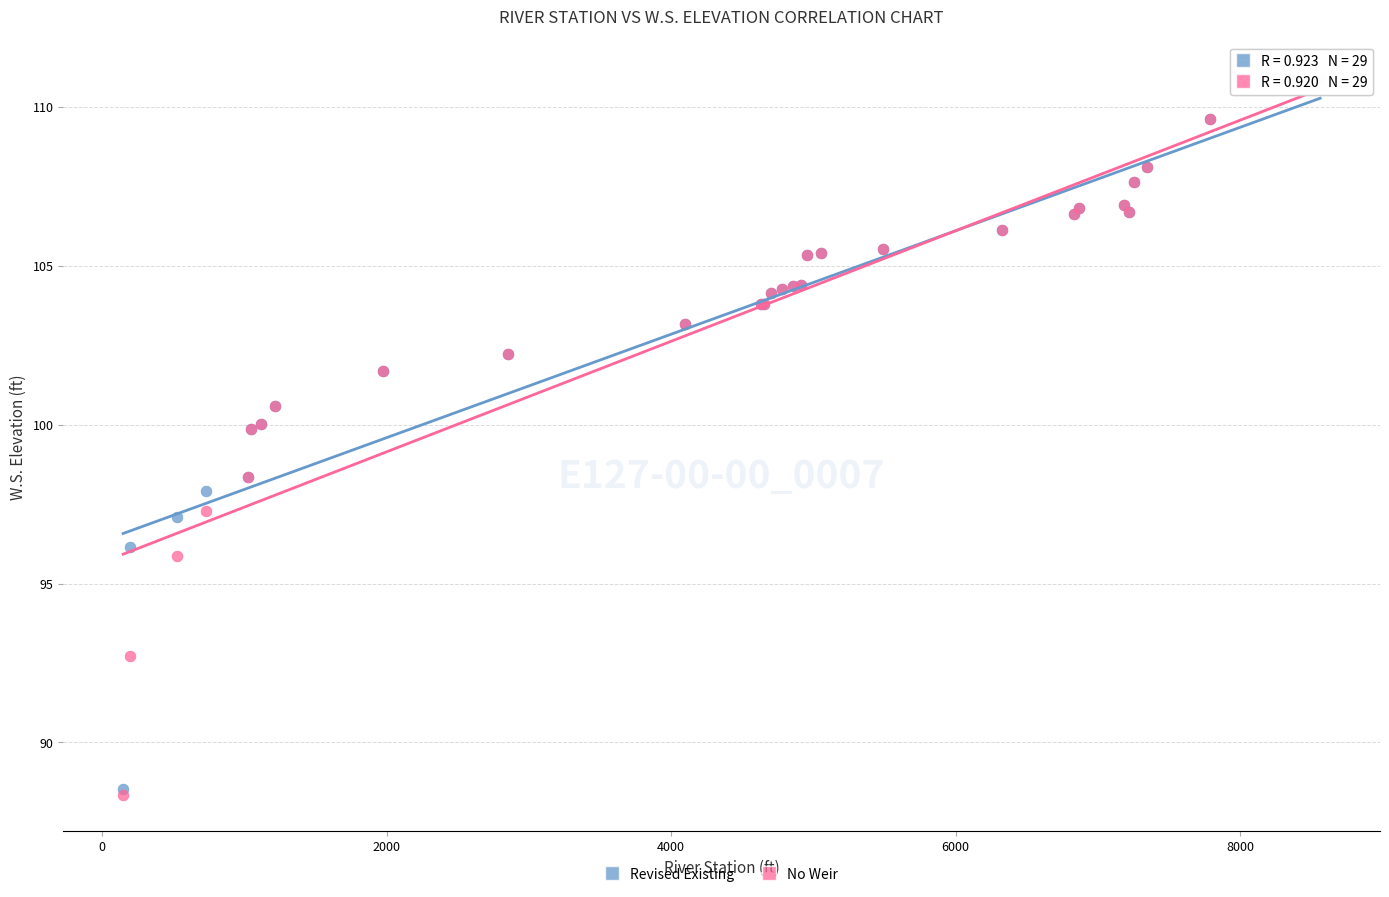

Which series has the largest Y range (max minus min)?

No Weir